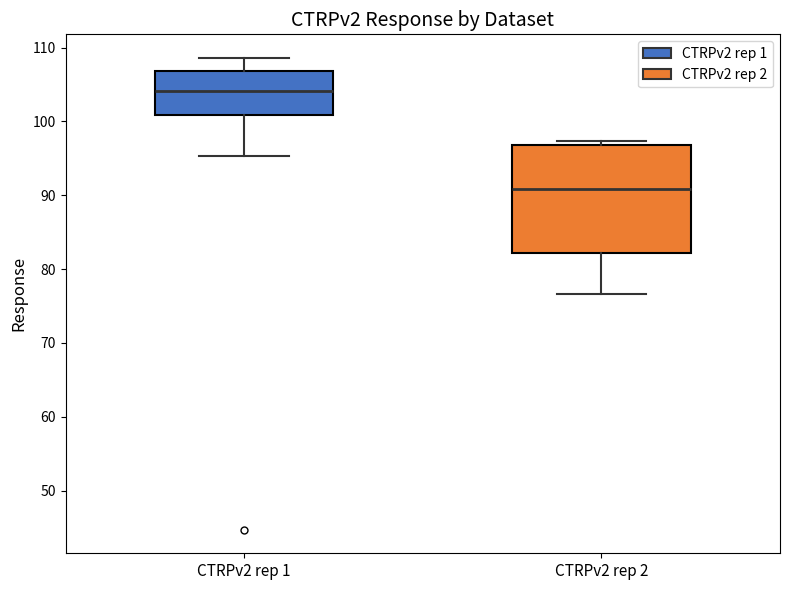

Which box is the tallest, from its lower edge to its upper edge?

CTRPv2 rep 2